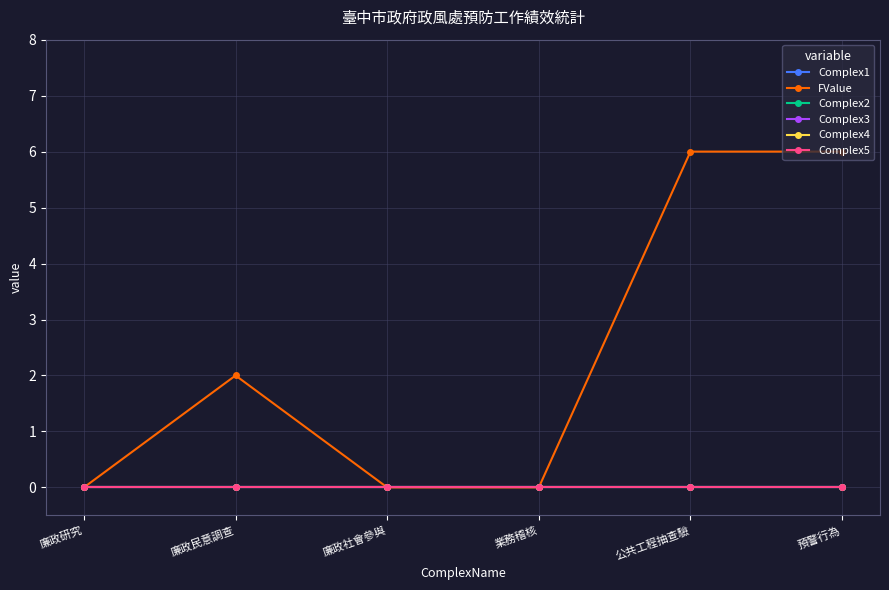

True or false: Complex3 has a value of 0 at 廉政民意調查.

True